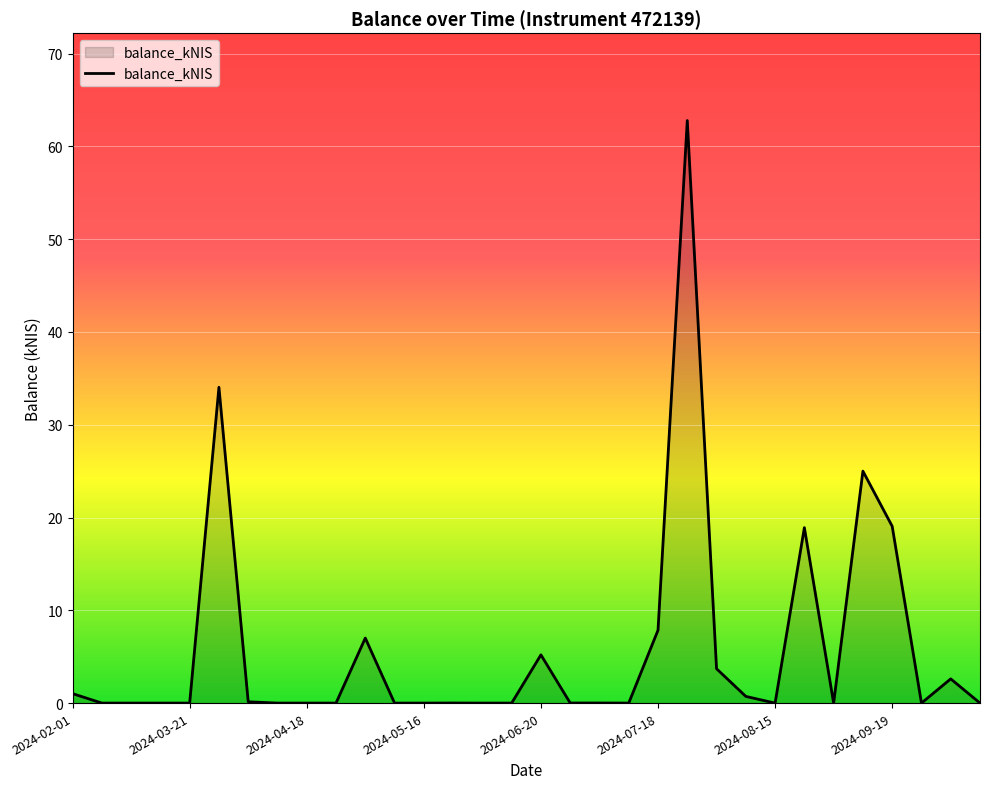

What is the difference between the maximum and minimum values?

62.8